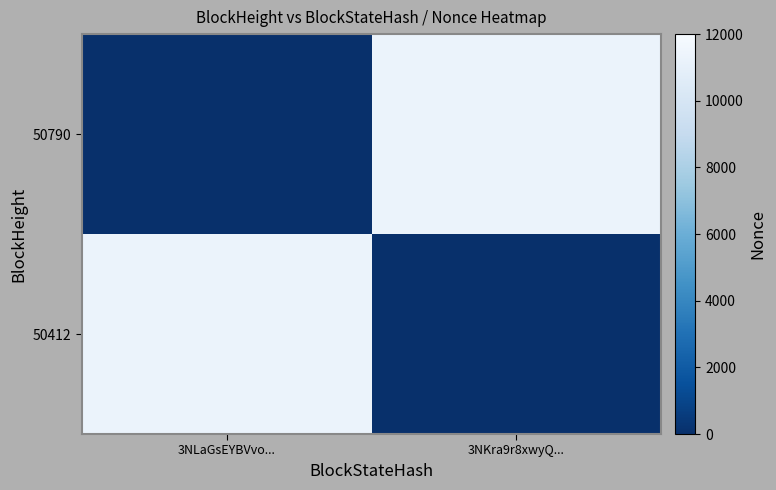

What is the spread (max minus min) of values at 3NLaGsEYBVvo...?

11284